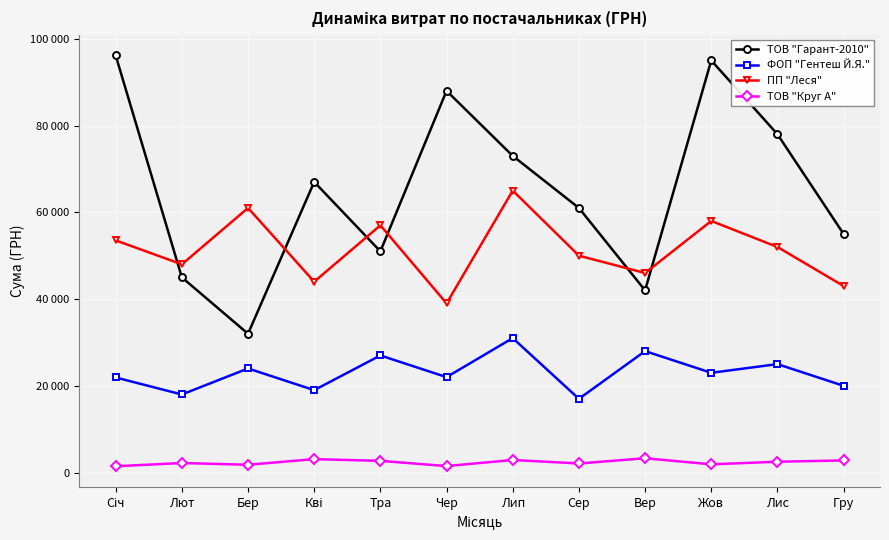

True or false: ПП "Леся" has more than 1 interior local peaks.

True